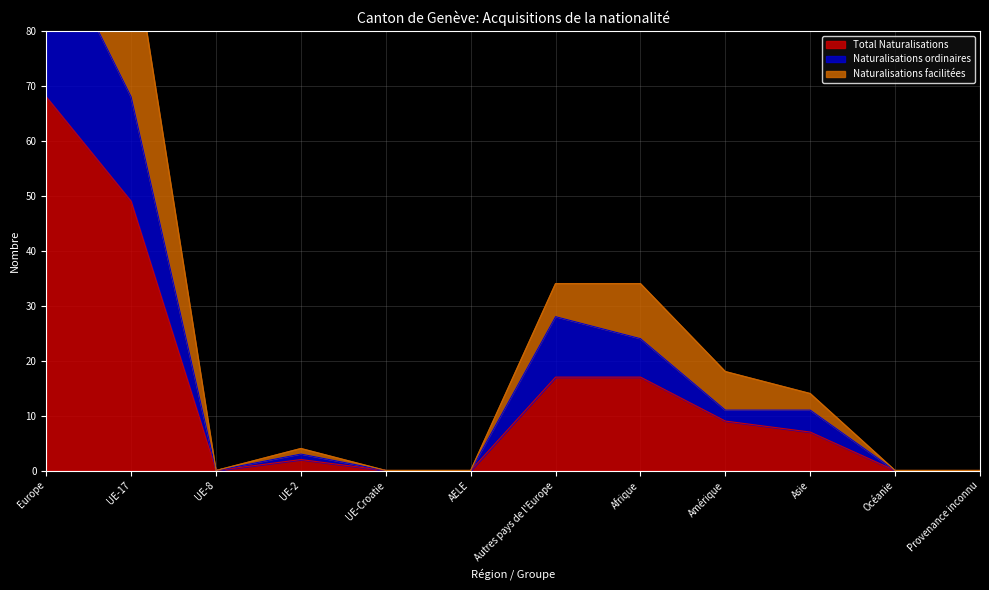

Between Europe and UE-2, which is larger?

Europe